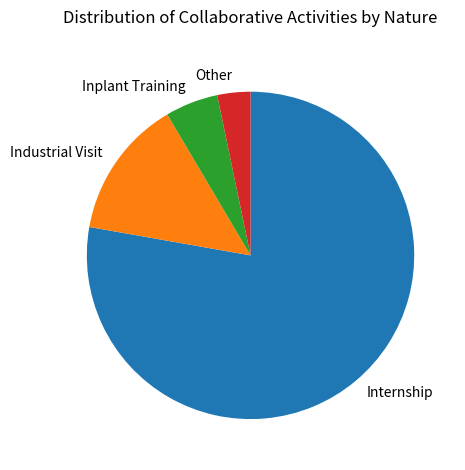

Count the number of slices in the pie.

4